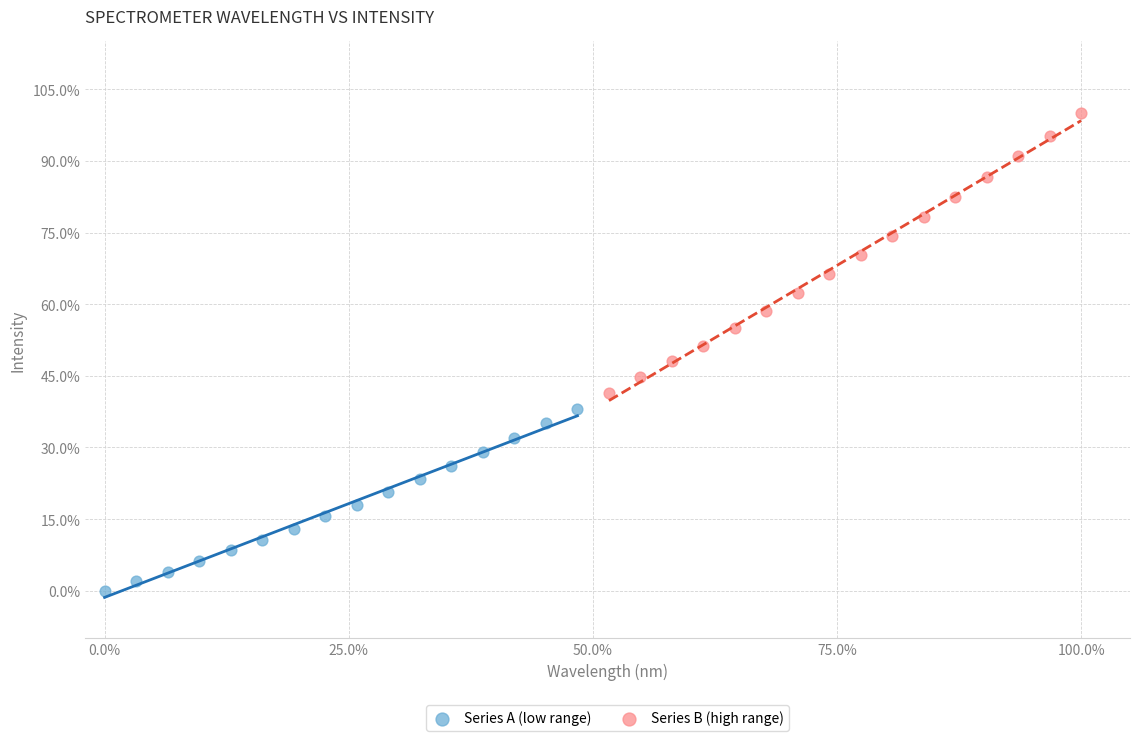

What are all the series names shown in the legend?

Series A (low range), Series B (high range)